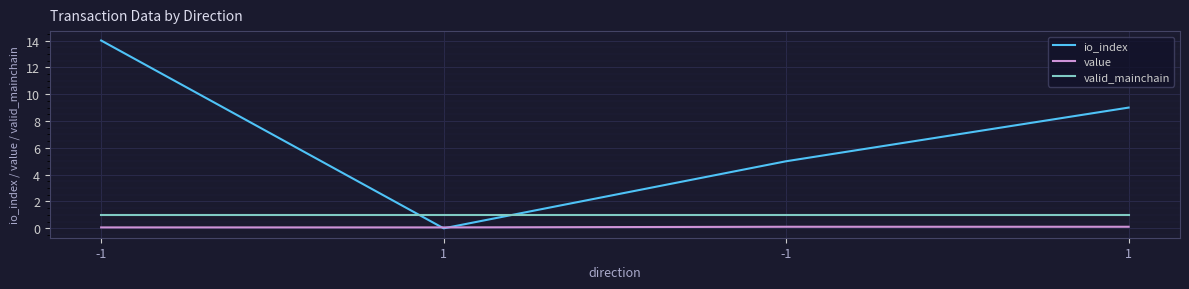

Is the value of valid_mainchain at 1 greater than the value of io_index at 1?

Yes